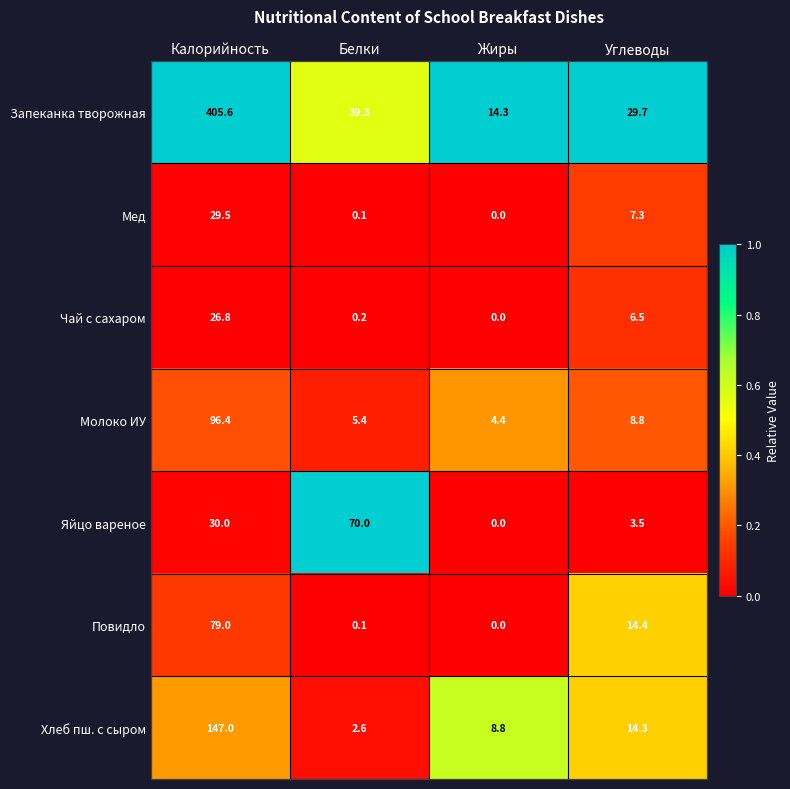

Reading left to right, what are all the values shown in this chart?

Запеканка творожная: 405.6	39.3	14.3	29.7
Мед: 29.5	0.1	0.0	7.3
Чай с сахаром: 26.8	0.2	0.0	6.5
Молоко ИУ: 96.4	5.4	4.4	8.8
Яйцо вареное: 30.0	70.0	0.0	3.5
Повидло: 79.0	0.1	0.0	14.4
Хлеб пш. с сыром: 147.0	2.6	8.8	14.3